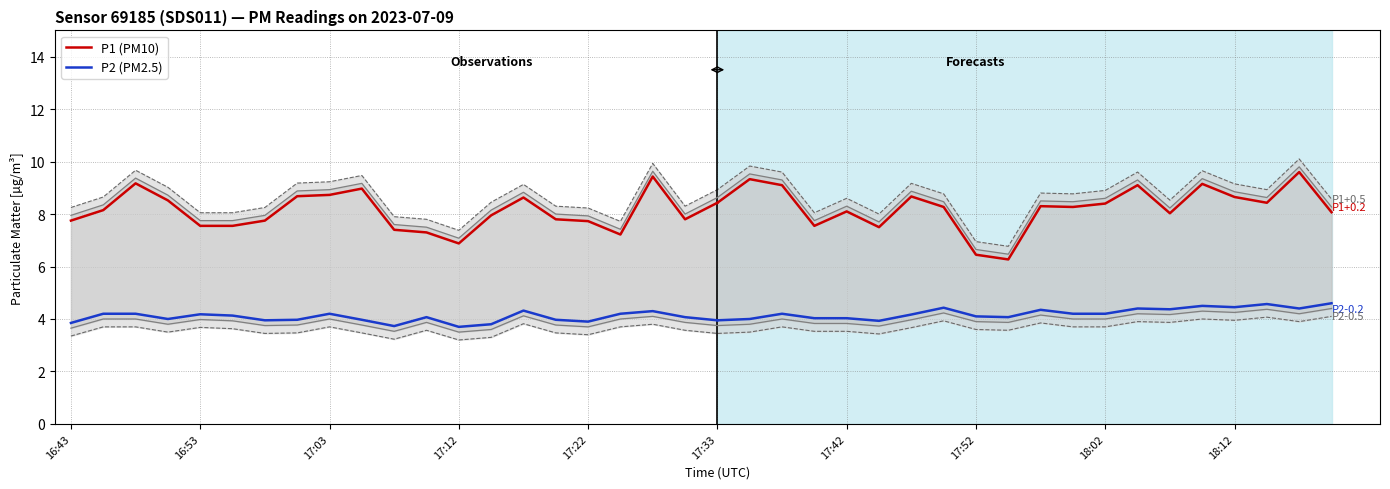

List the series in order of their peak value, highest first.

P1 (PM10), P2 (PM2.5)